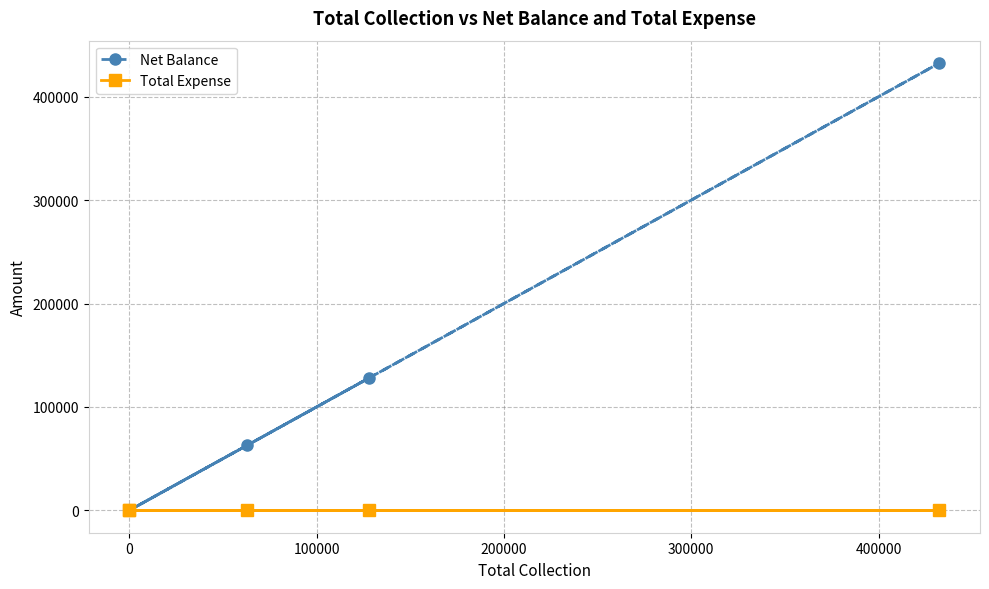

Which series has the largest total across all categories?

Net Balance